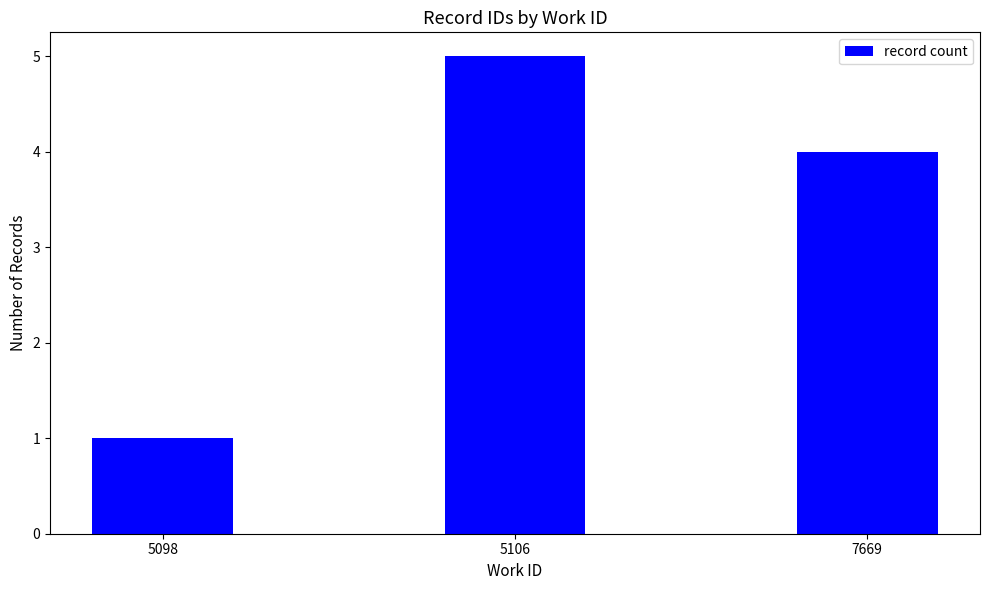

Reading left to right, transcribe all the data shown in this chart.

1	5	4